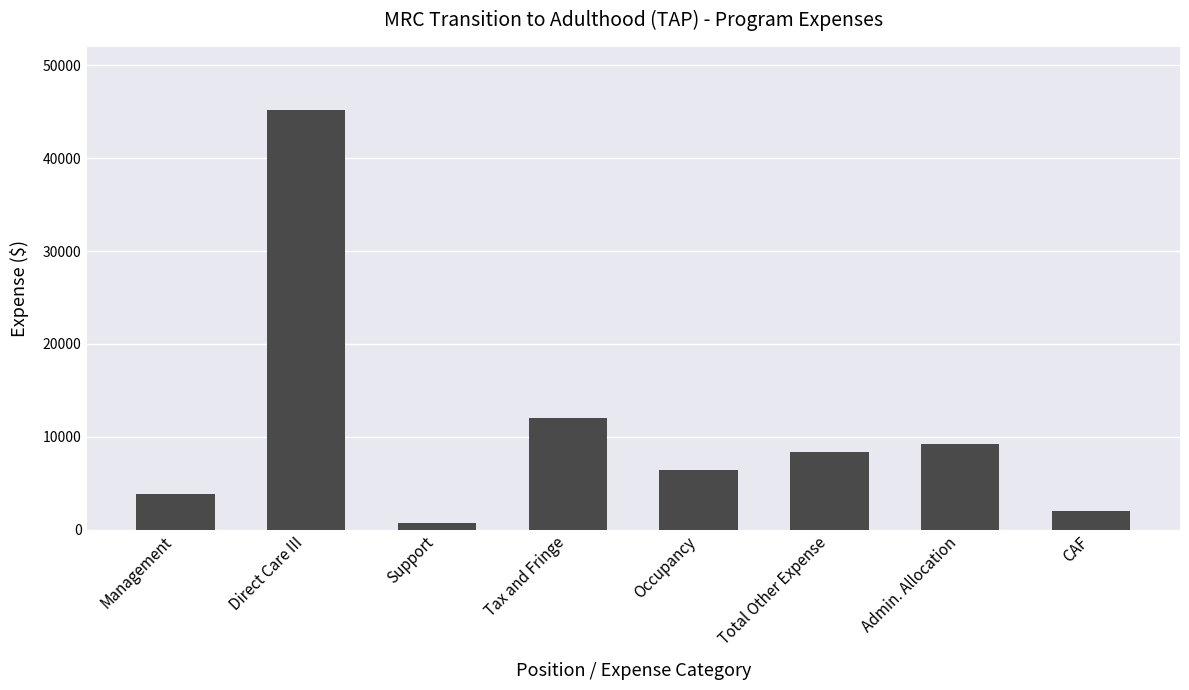

Does the chart contain stacked bars?

No